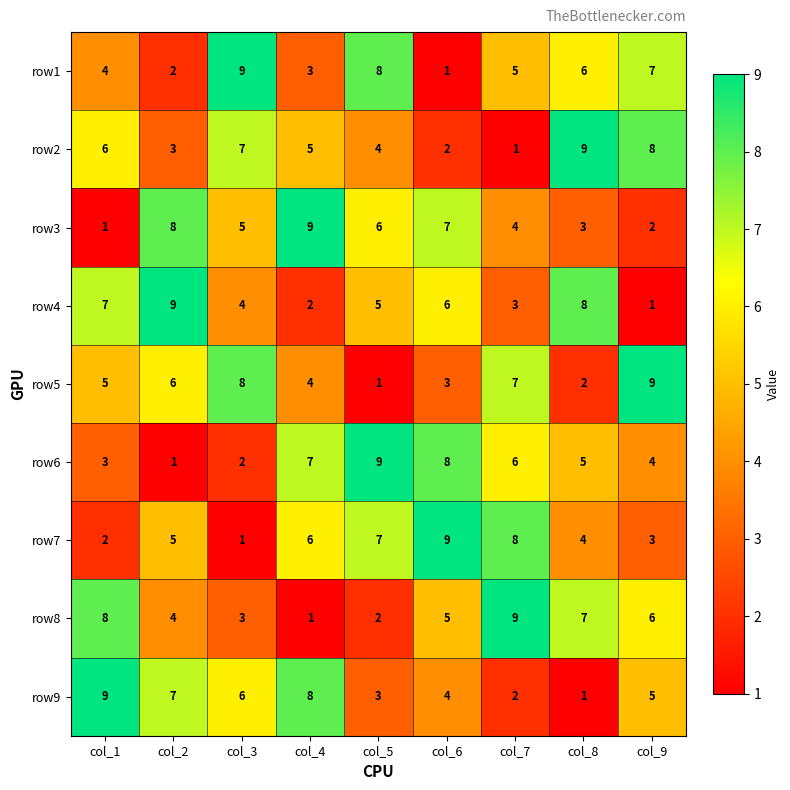

Where is row6 nearest to the value 5?

col_8